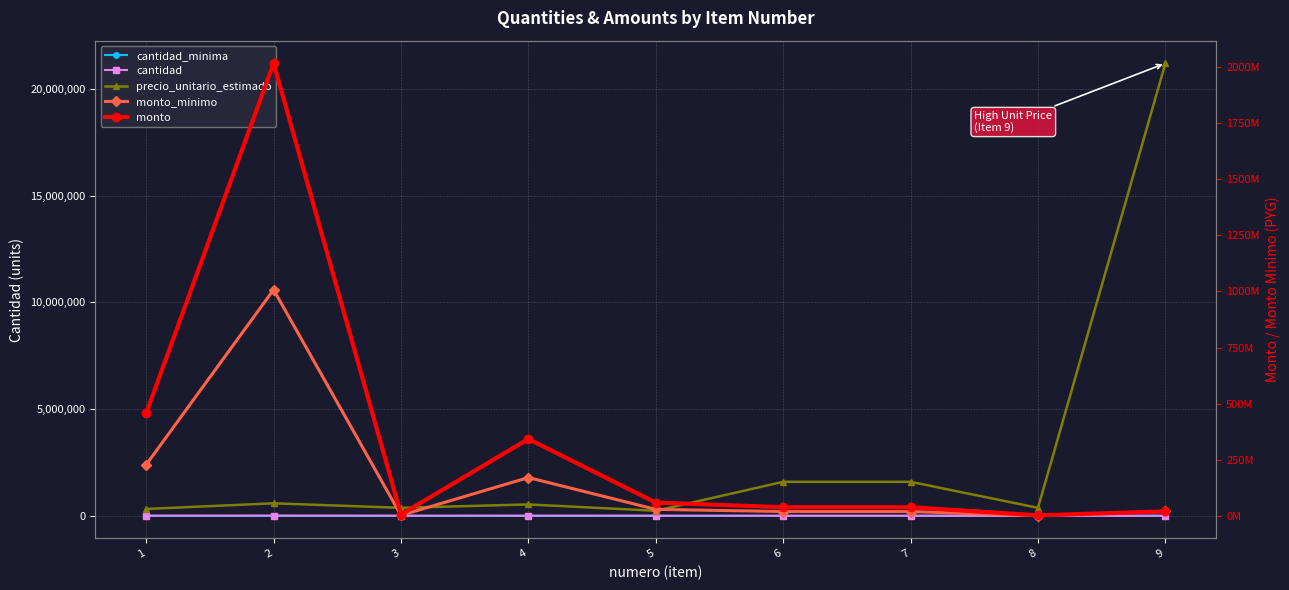

What is the total value across all series at 4?

515690972